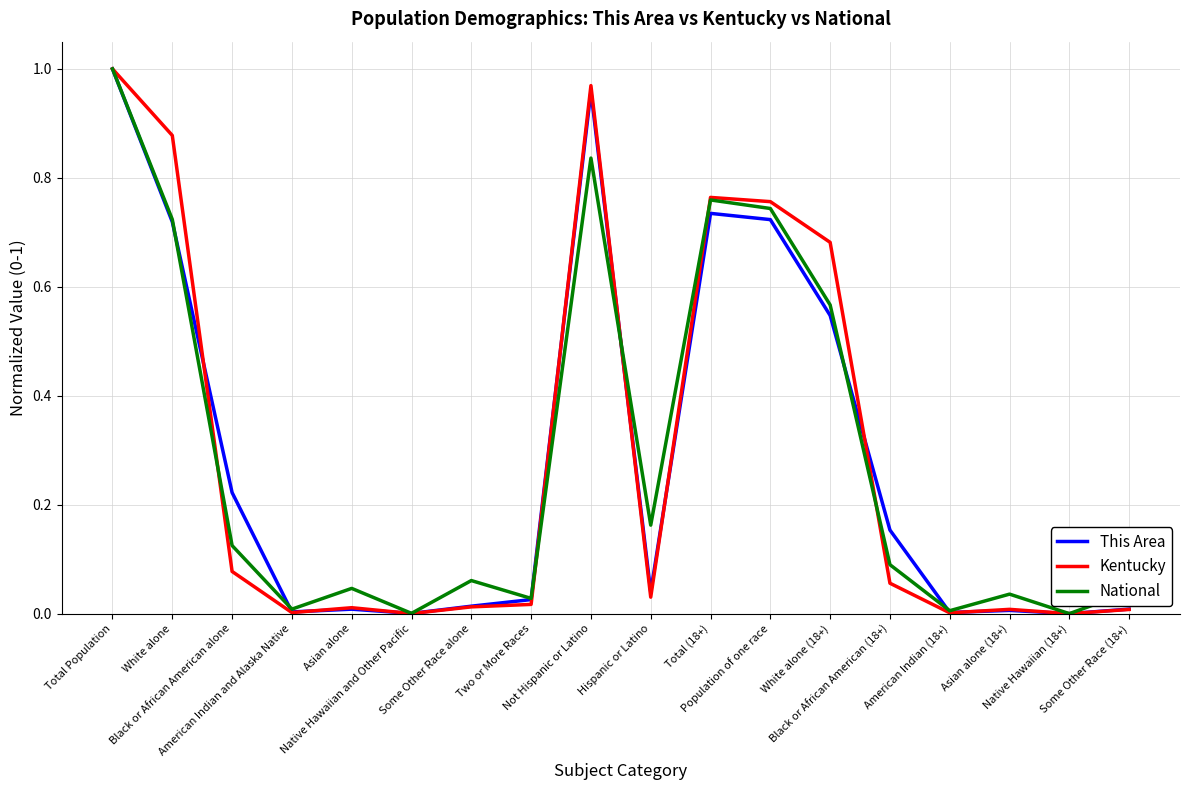

Rank the categories by This Area value from lowest to highest.

Native Hawaiian (18+), Native Hawaiian and Other Pacific, American Indian (18+), American Indian and Alaska Native, Asian alone (18+), Asian alone, Some Other Race (18+), Some Other Race alone, Two or More Races, Hispanic or Latino, Black or African American (18+), Black or African American alone, White alone (18+), White alone, Population of one race, Total (18+), Not Hispanic or Latino, Total Population